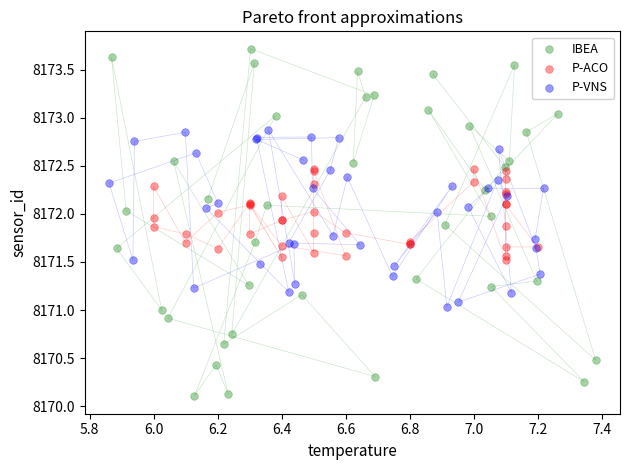

Which series has the largest Y range (max minus min)?

IBEA